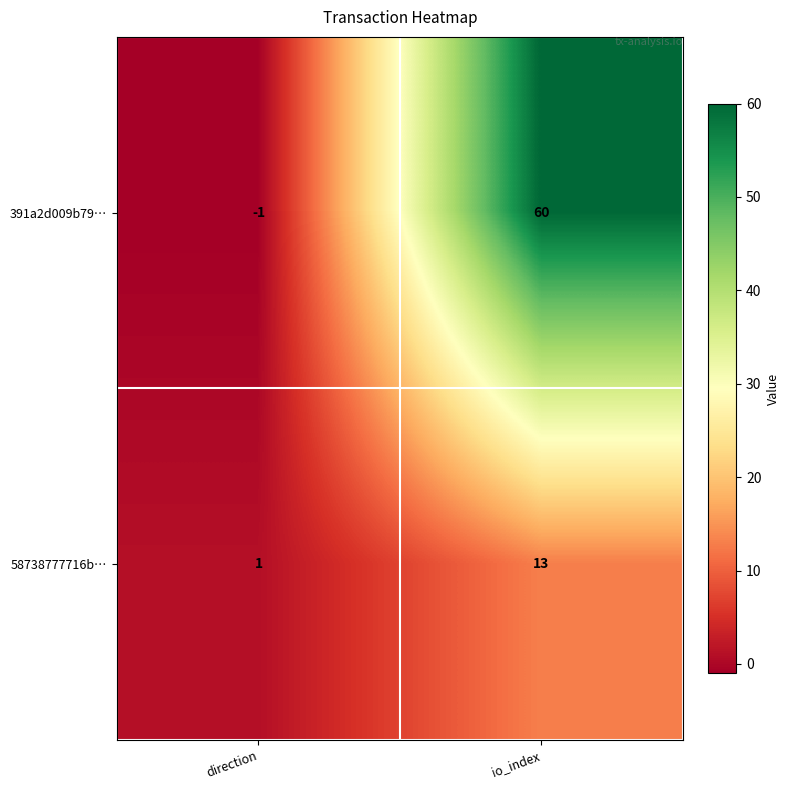

Which series has the largest total across all categories?

391a2d009b79…